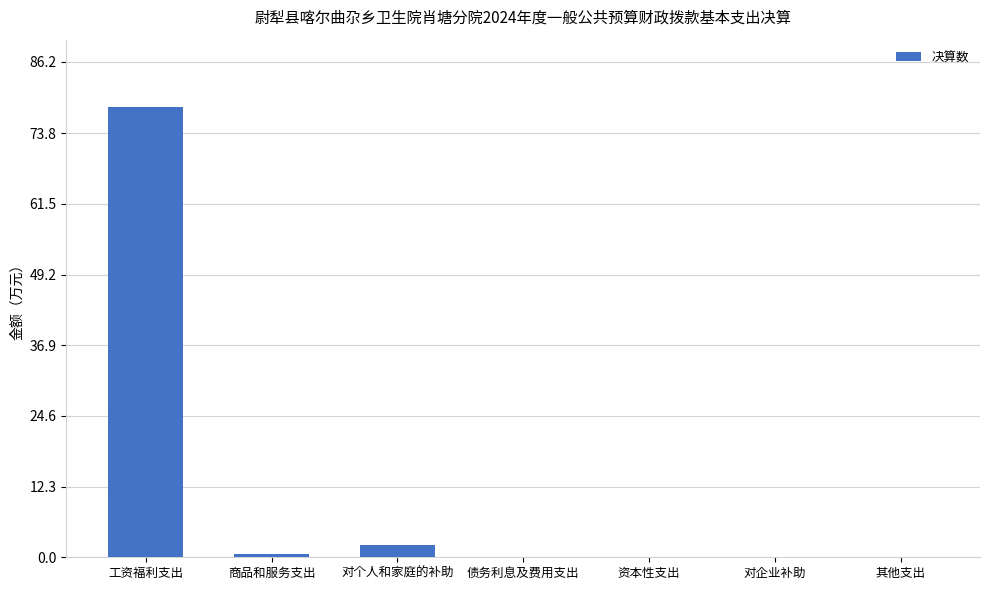

What is the sum of all values?

81.1